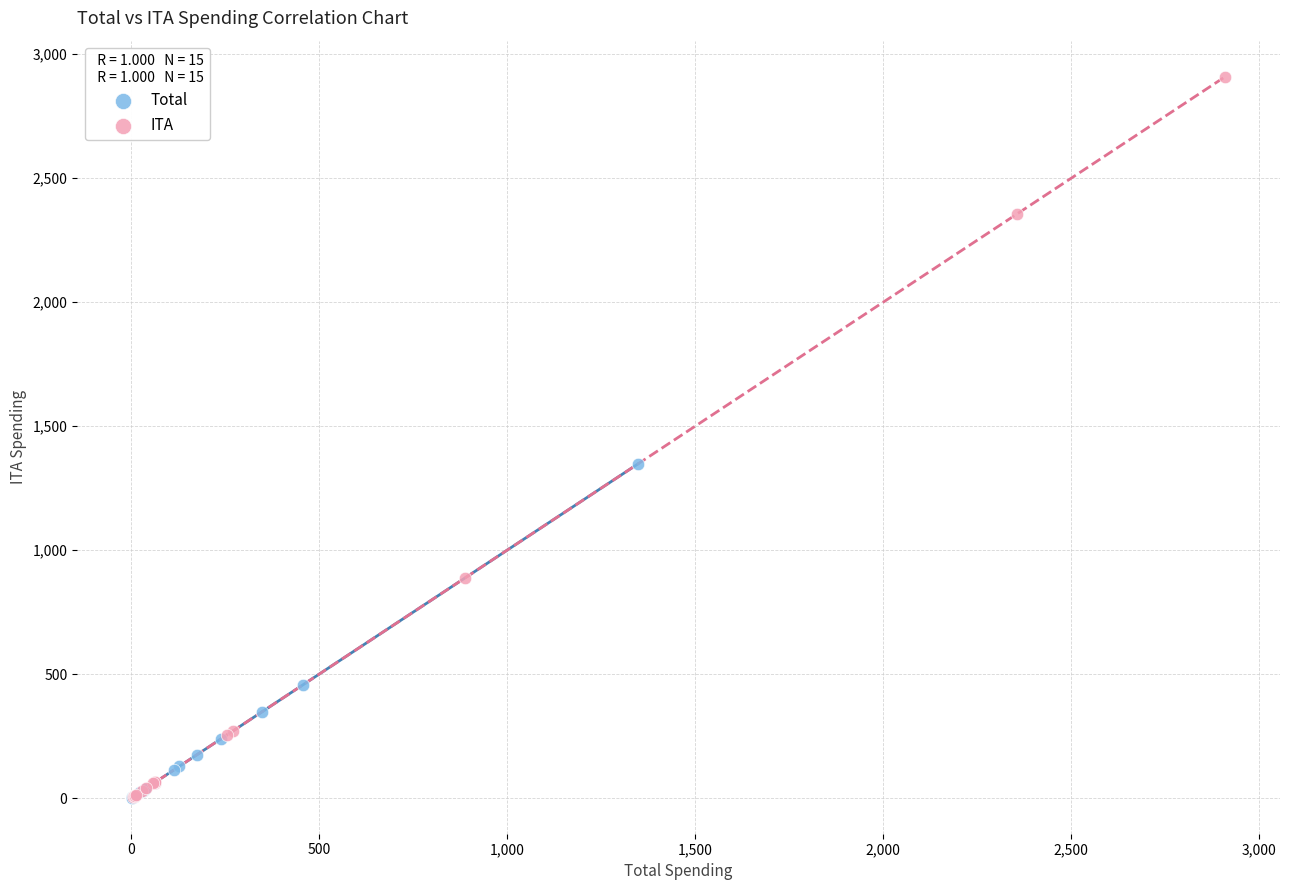

Which series has the largest Y range (max minus min)?

ITA